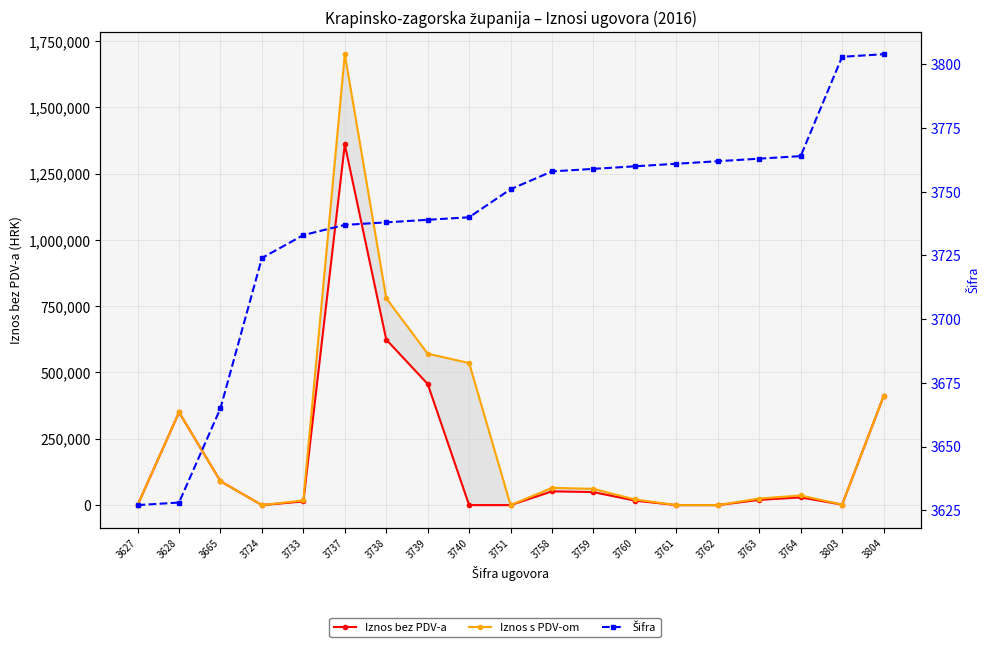

True or false: Iznos s PDV-om and Iznos bez PDV-a cross at least once.

False